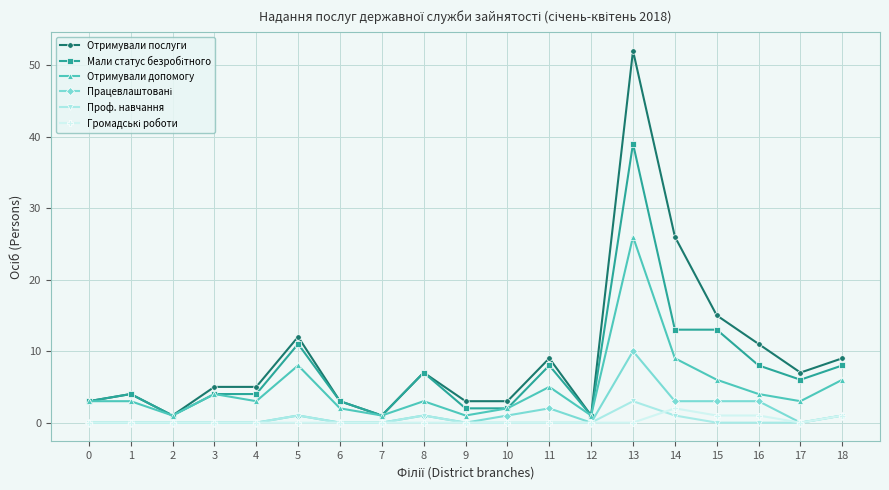

Which series has the widest spread of values?

Отримували послуги